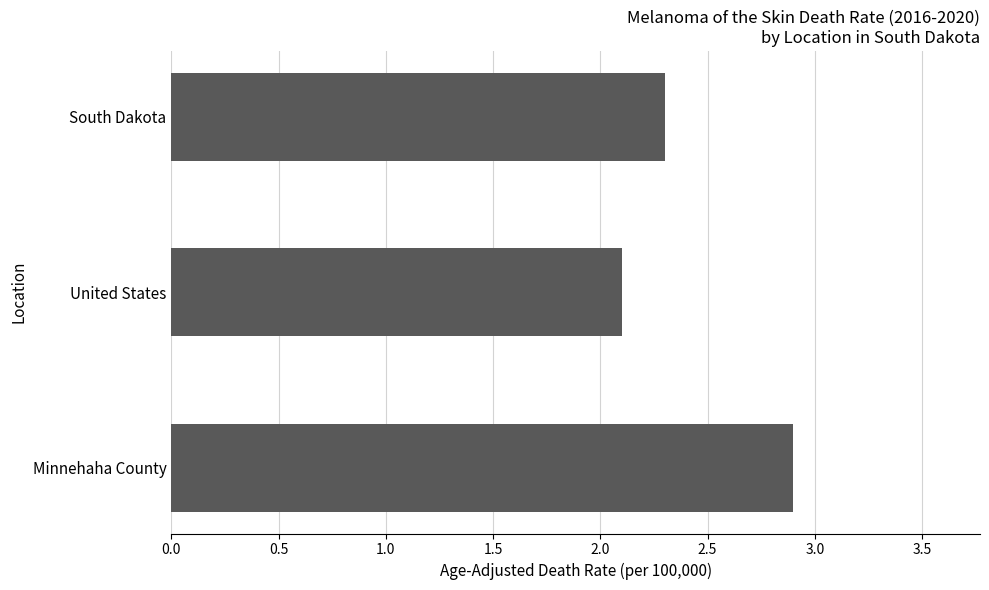

What is the difference between the maximum and second lowest values?

0.6